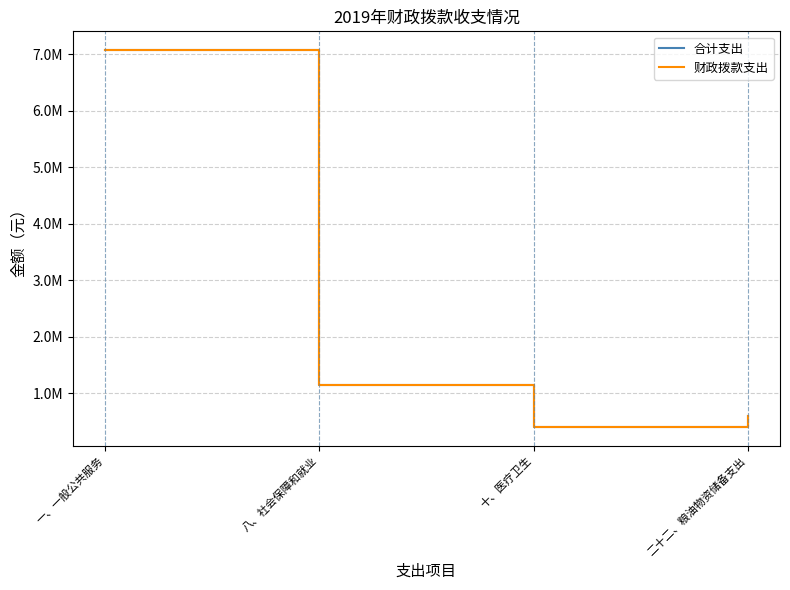

Which has a higher value, 二十二、粮油物资储备支出 or 八、社会保障和就业?

八、社会保障和就业